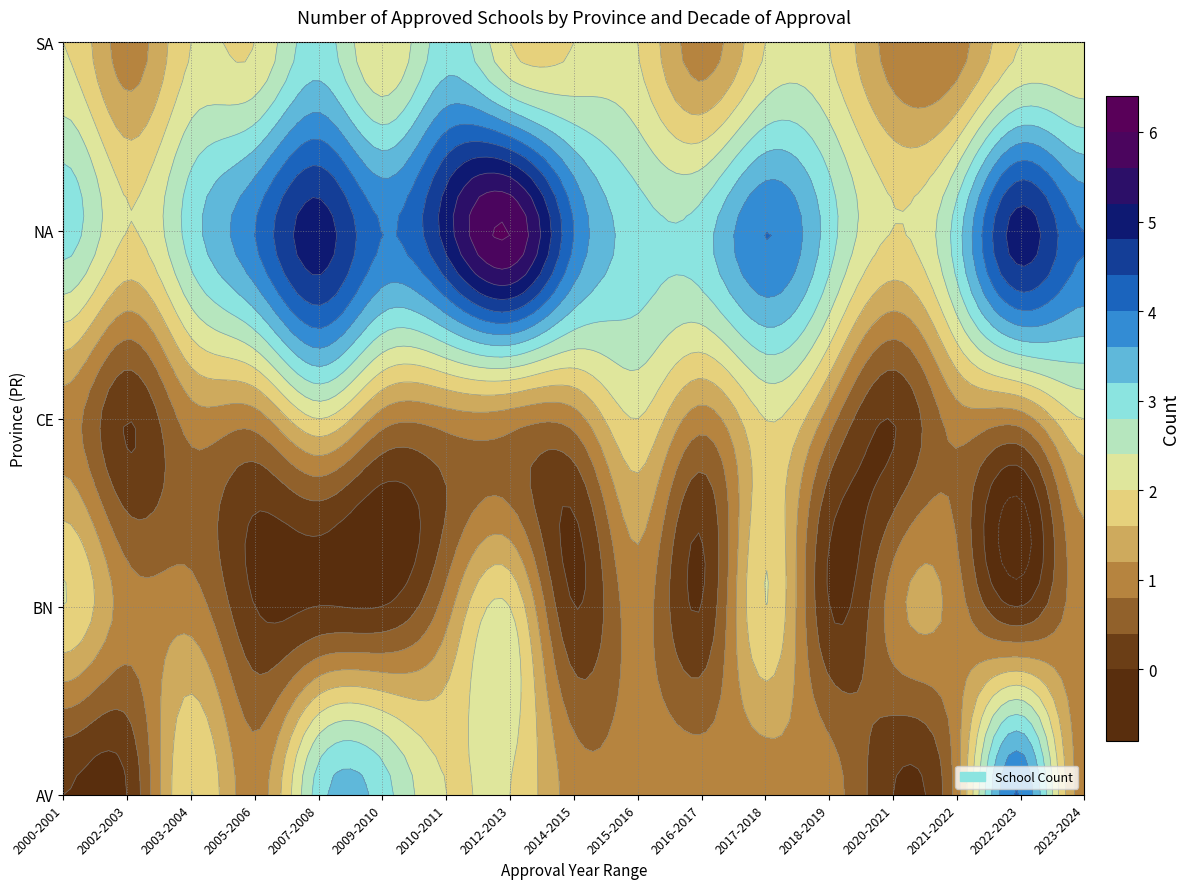

What is the difference between the second highest and minimum values in the AV series?

3